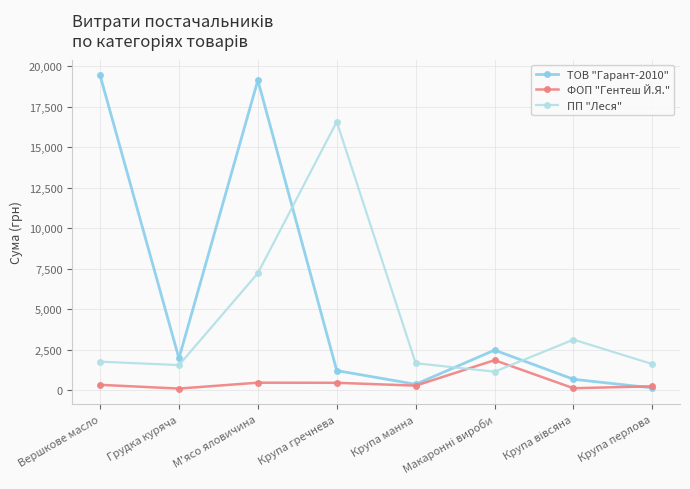

Does the chart display data point markers on the line(s)?

Yes